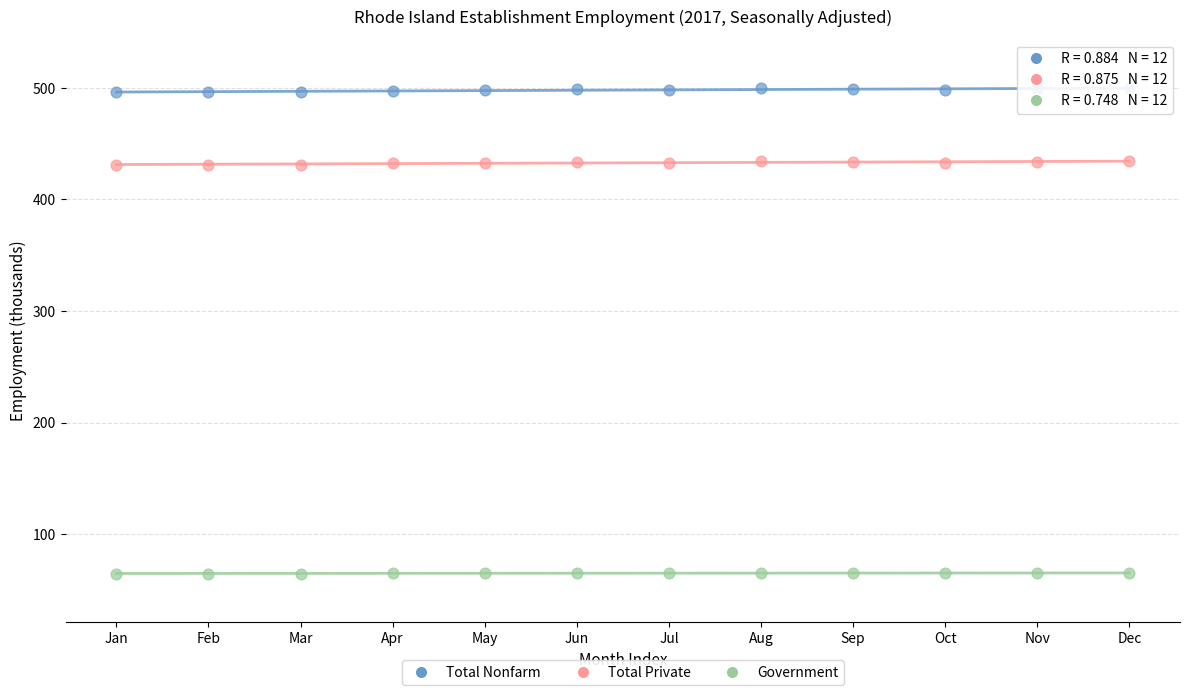

Across all data points, what is the range of Y values (max minus min)?

434.8